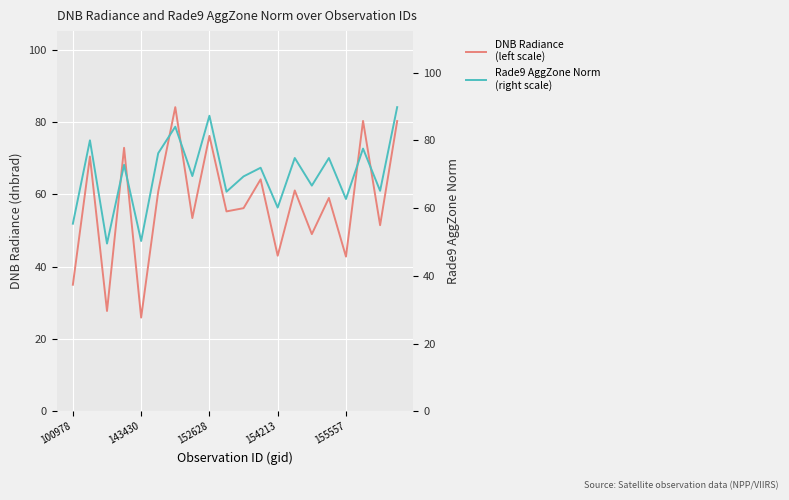

Between 154213 and 19, which series saw the biggest shift?

Rade9 AggZone Norm
(right scale)